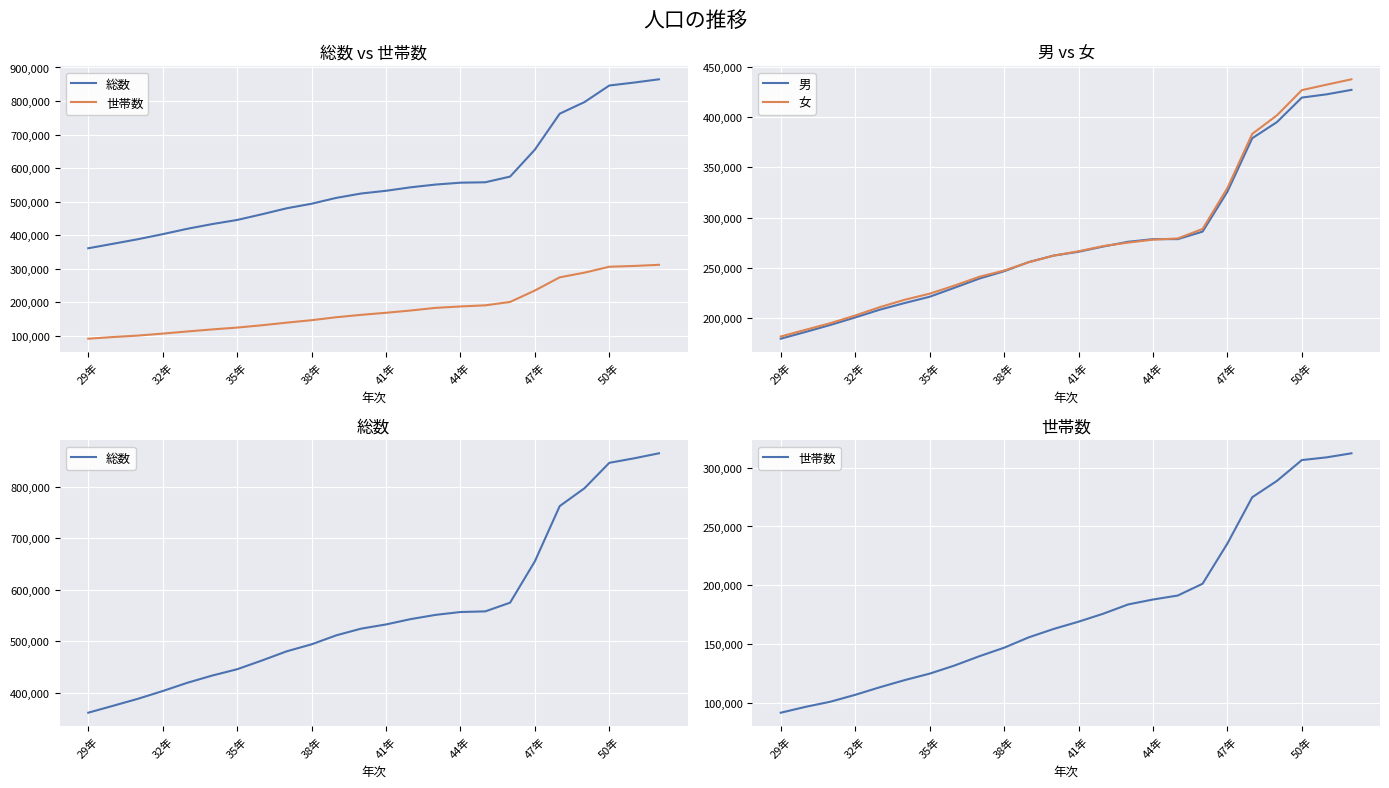

What are all the series names shown in the legend?

総数, 世帯数, 男, 女